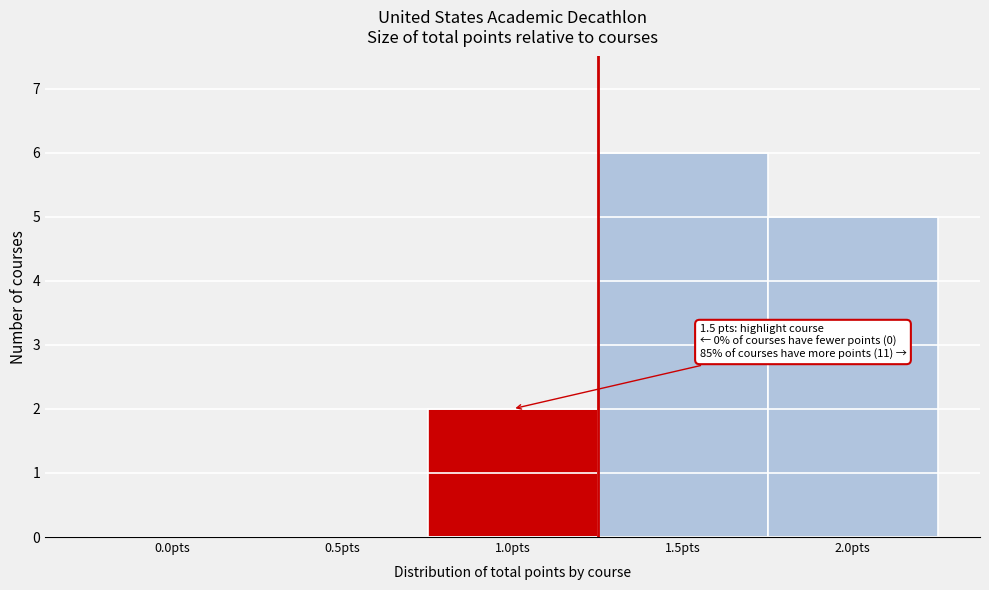

Reading right to left, transcribe all the data shown in this chart.

2.0pts=5	1.5pts=6	1.0pts=2	0.5pts=0	0.0pts=0